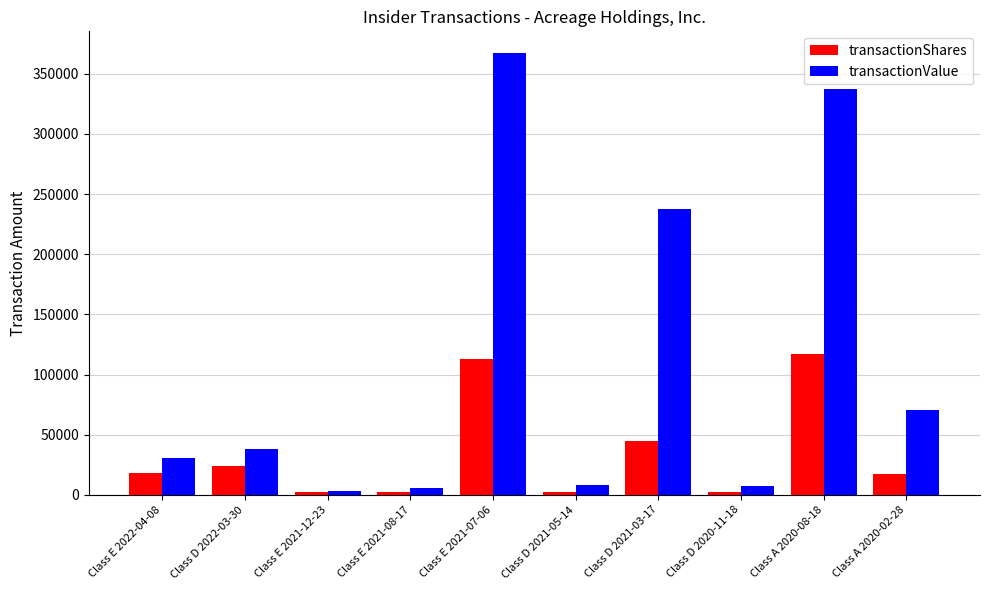

Where is transactionValue nearest to the value 185161?

Class D 2021-03-17